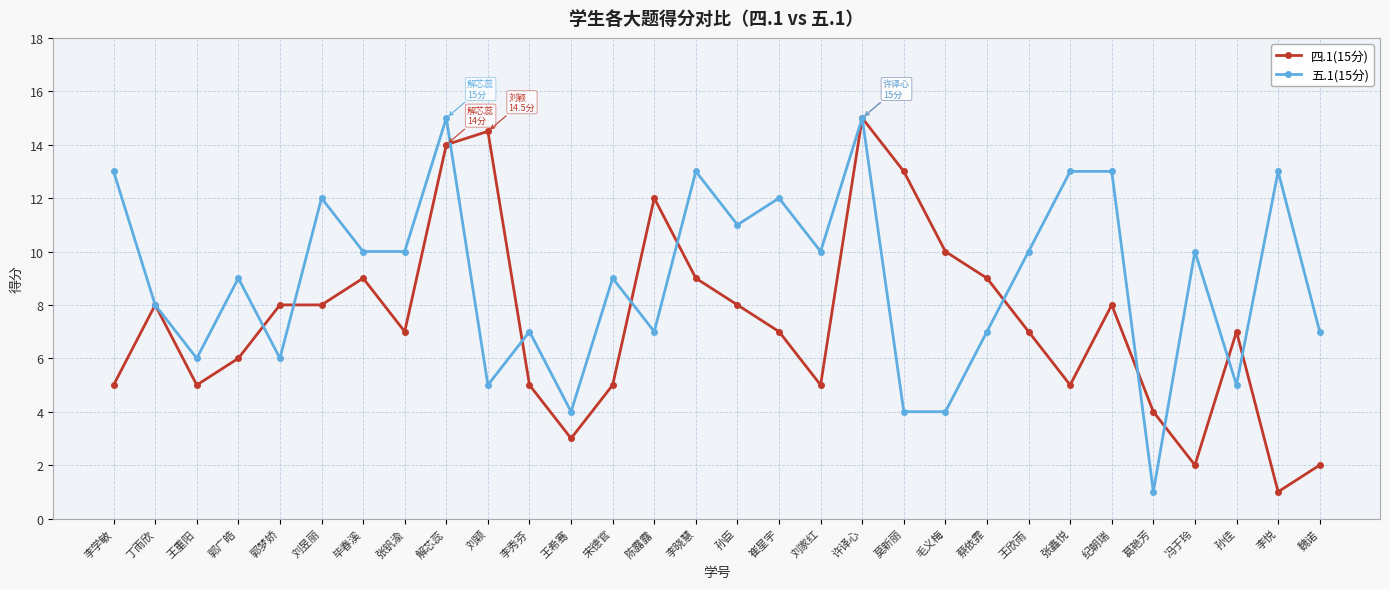

What is the minimum value shown in the chart?

1.0